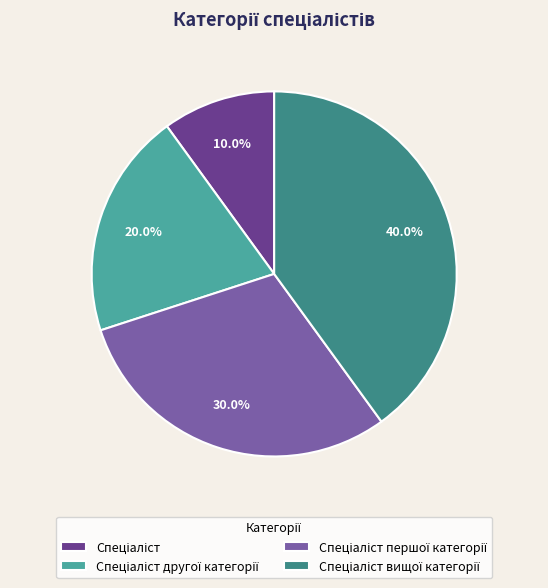

Is there a majority slice in this chart?

No